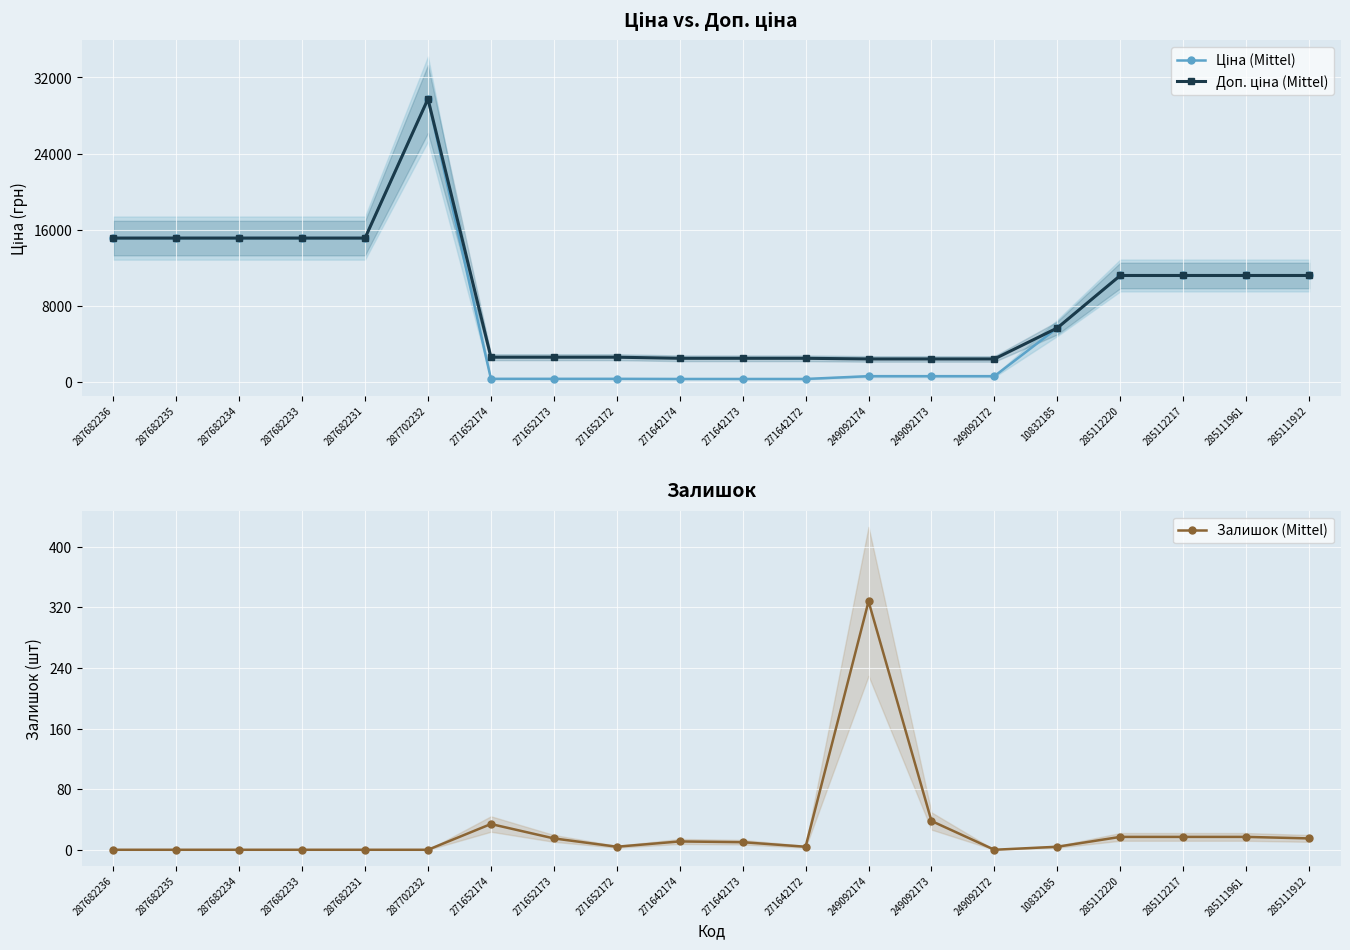

Which category has the lowest value in the Ціна (Mittel) series?

271642174